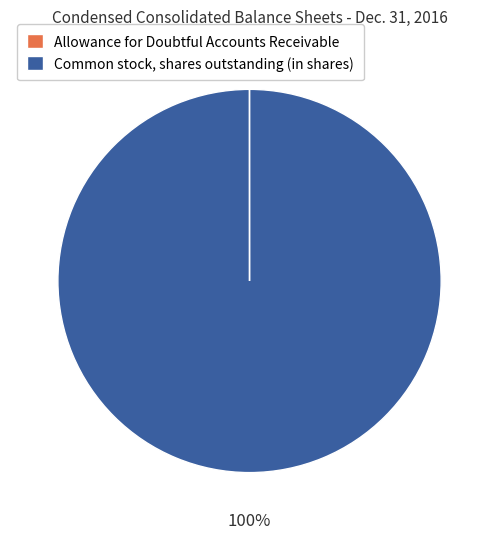

To the nearest percent, what percentage of the pie is Common stock, shares outstanding (in shares)?

100%